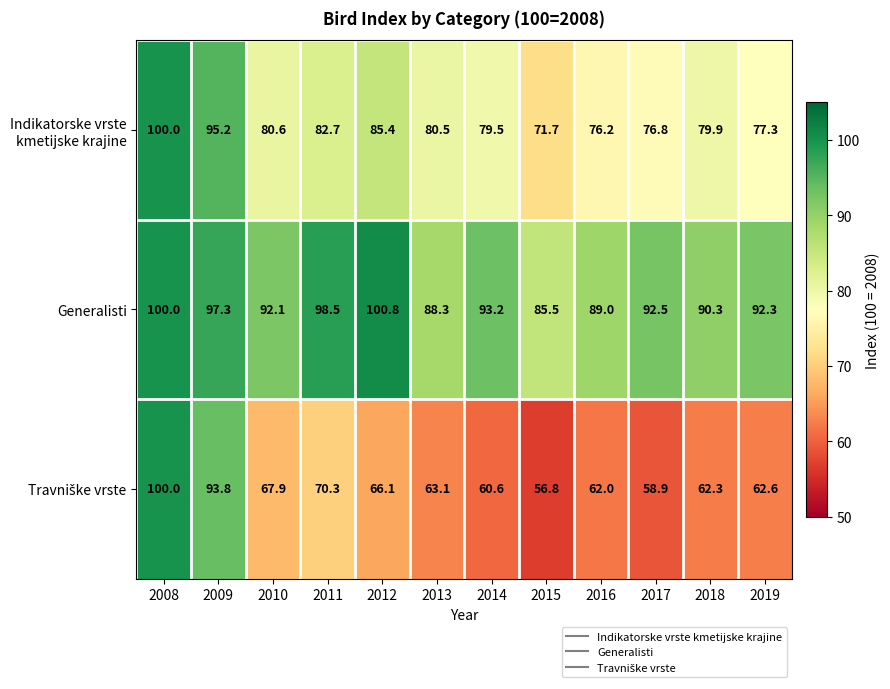

Which series has the largest total across all categories?

Generalisti